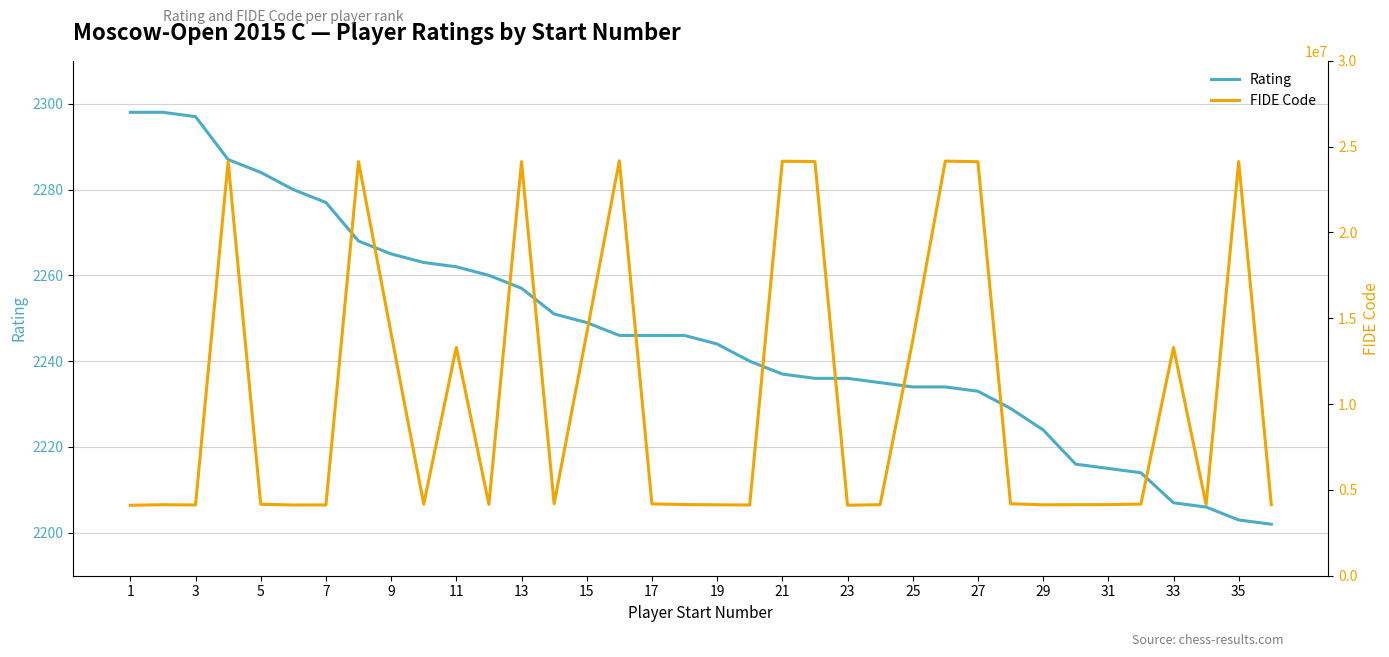

True or false: FIDE Code and Rating intersect in this chart.

False